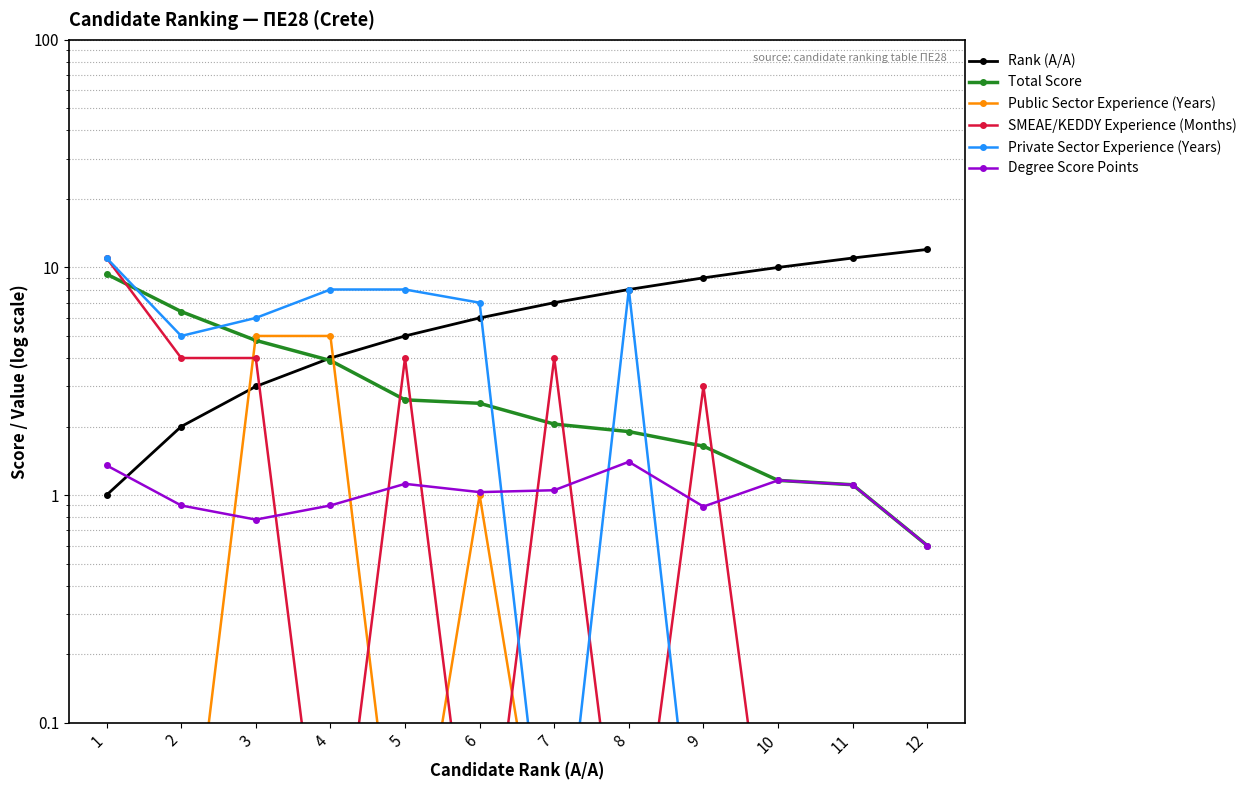

Between 4 and 10, which is larger?

10